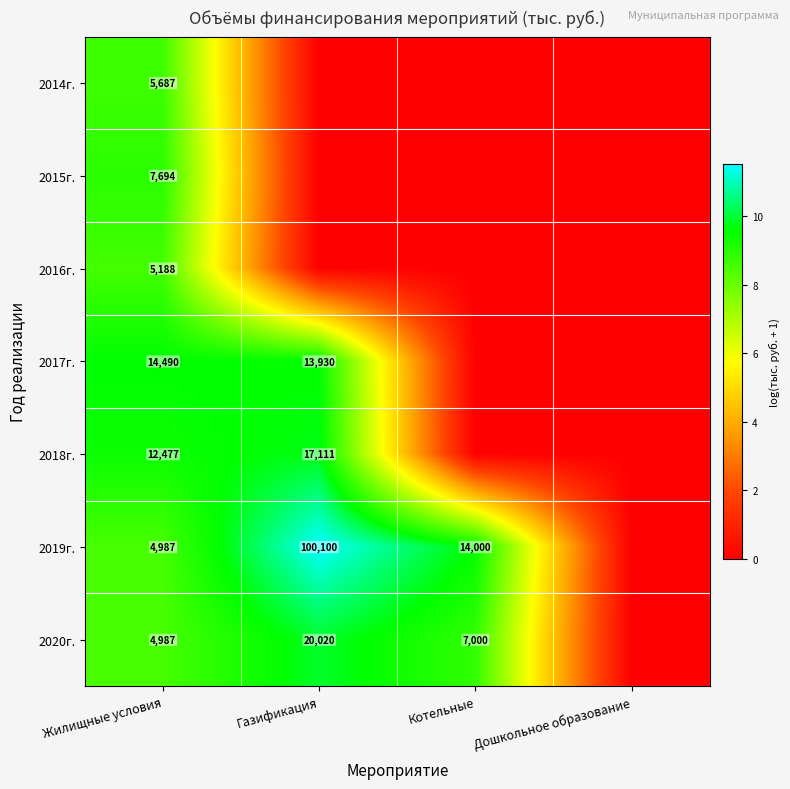

What is the sum of the 2020г. values at Котельные and Жилищные условия?

11987